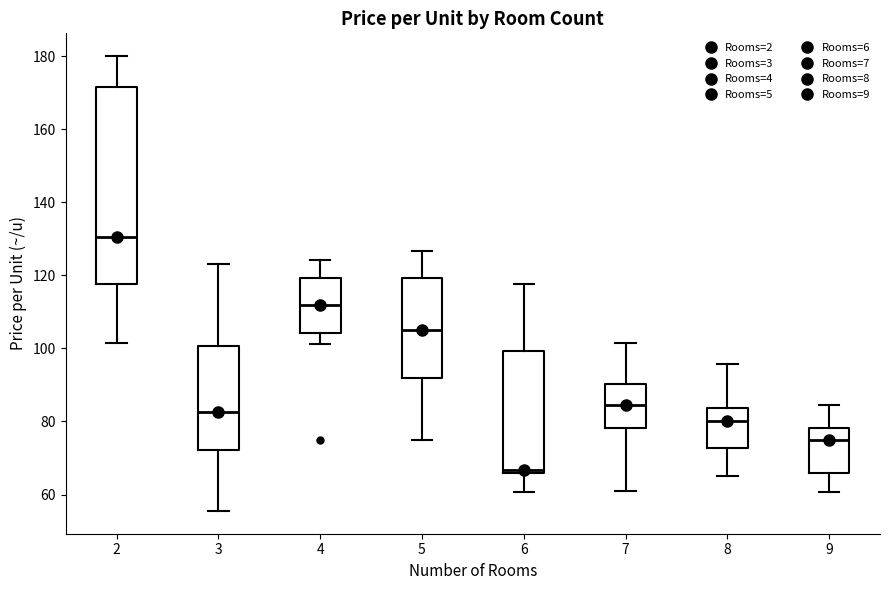

Which box has the highest median line?

2